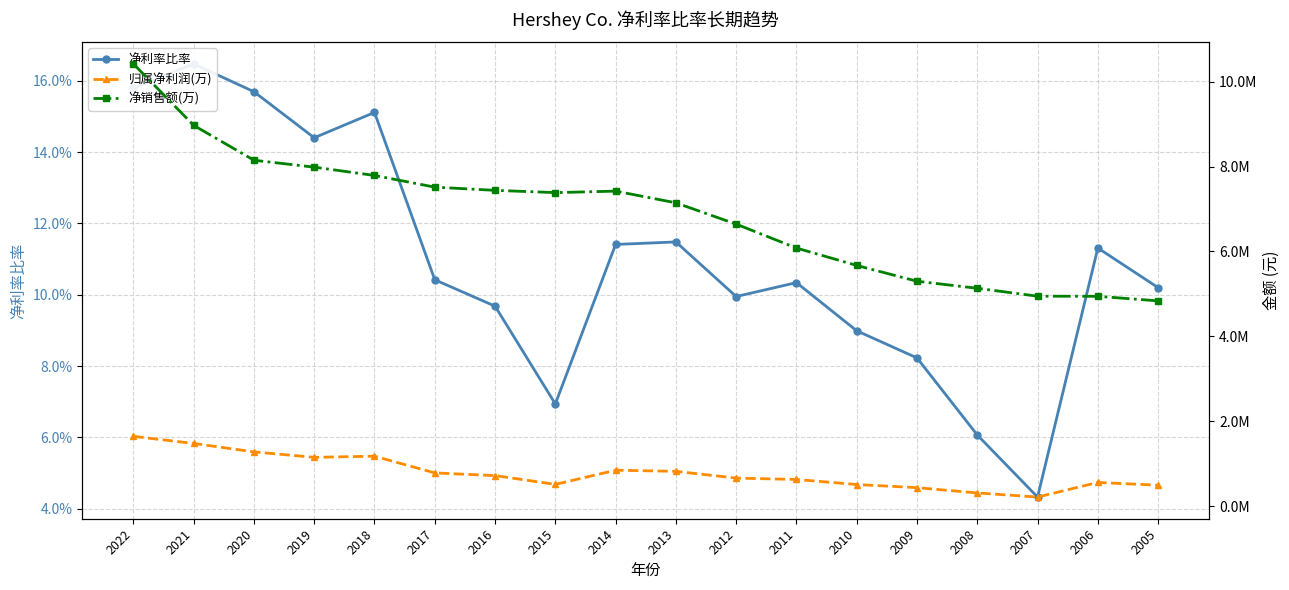

At which category does the chart reach its minimum across all series?

2007